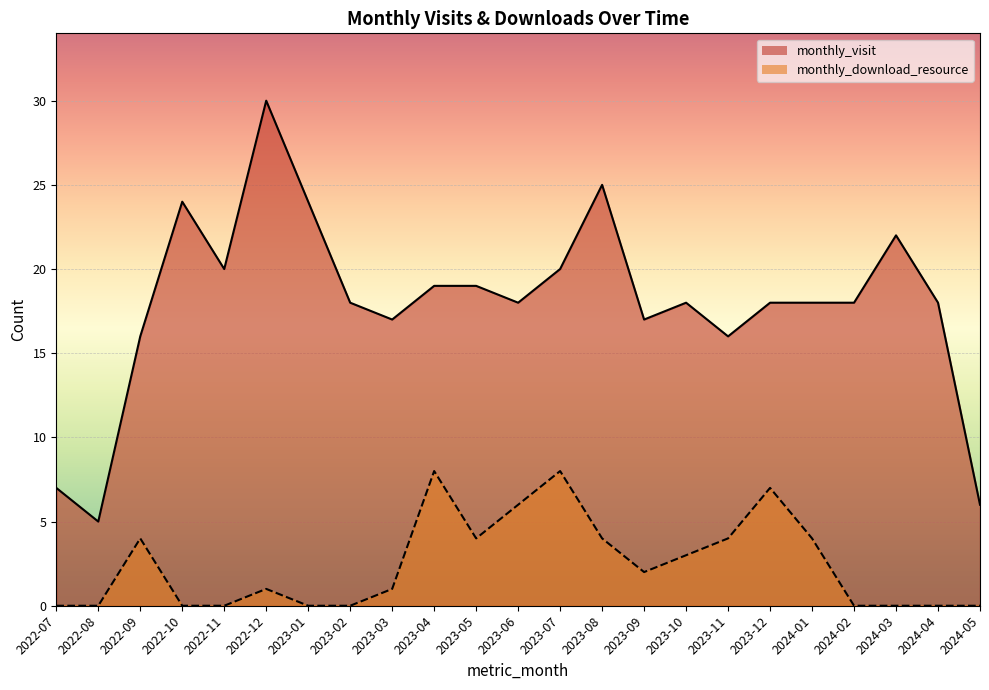

What is the difference between the monthly_download_resource values at 2024-03 and 2023-03?

1